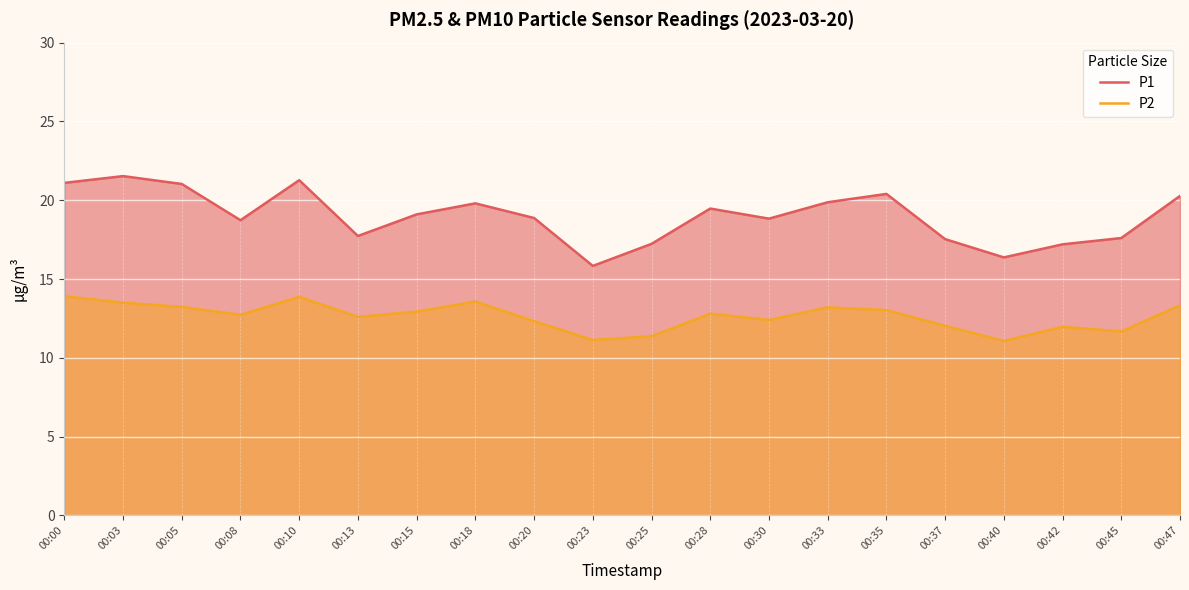

Rank the series by their maximum value, from lowest to highest.

P2, P1